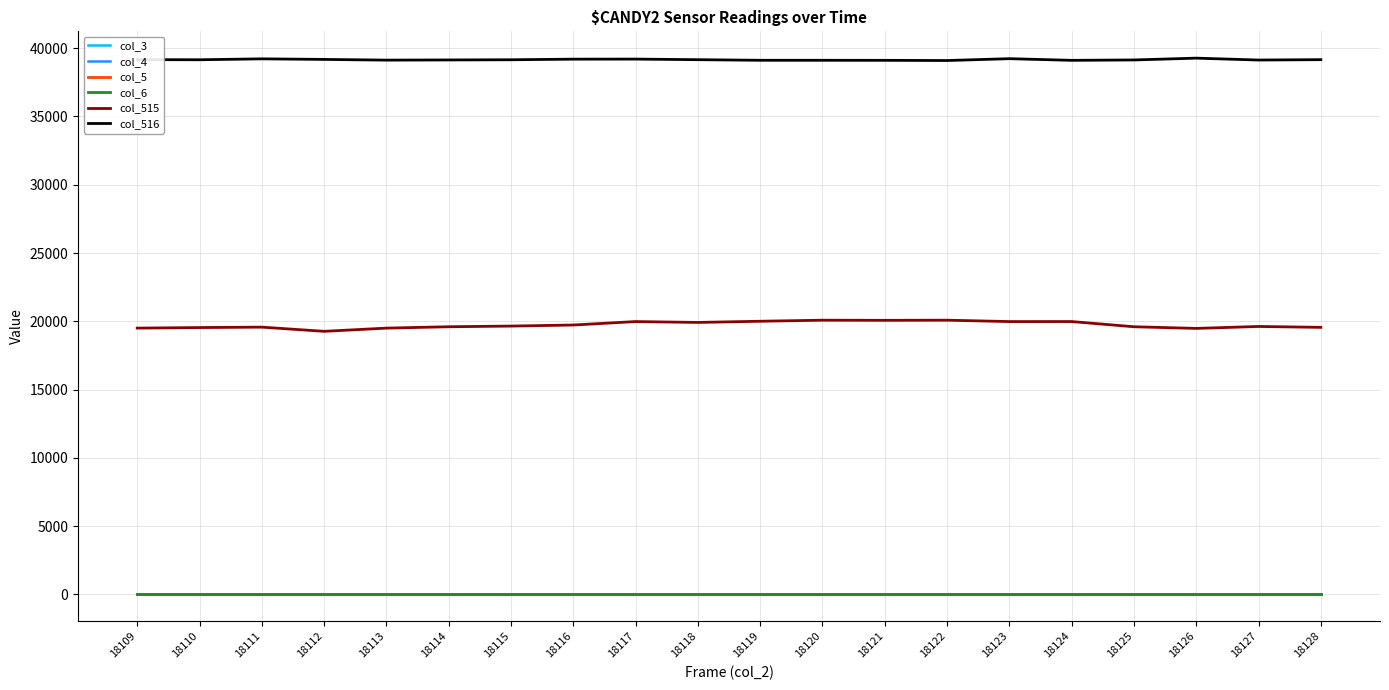

Which has a higher value, 18119 or 18125?

18119